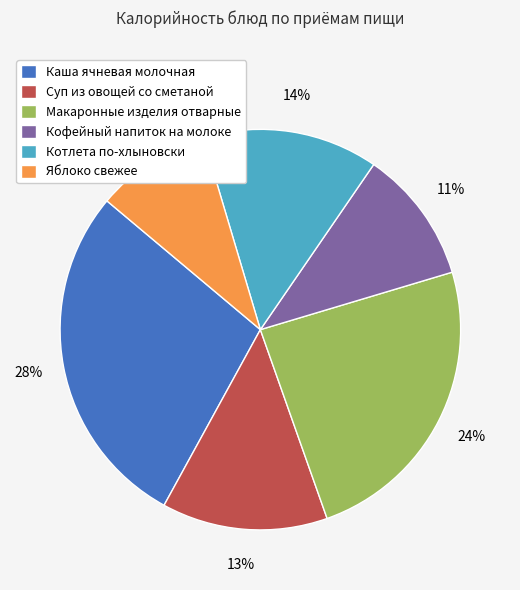

Approximately how many times larger is the value at Котлета по-хлыновски compared to Макаронные изделия отварные?

0.6